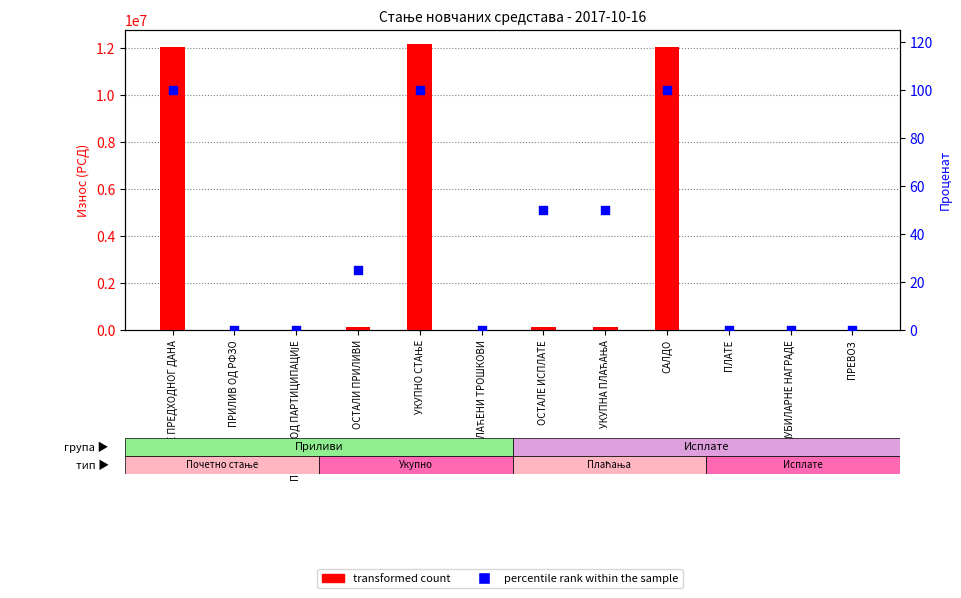

Which series contains the lowest Y value?

transformed count